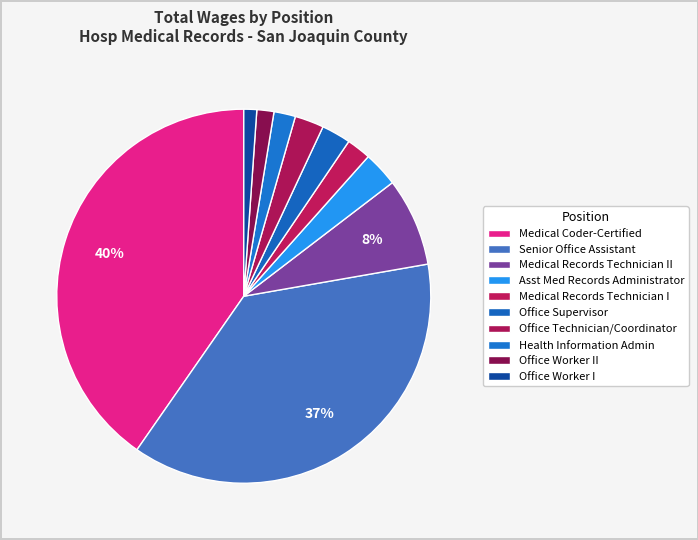

Count the number of slices in the pie.

10